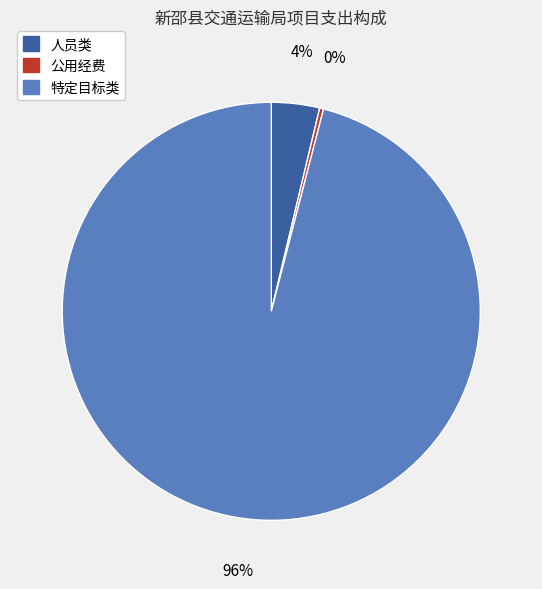

Is 人员类 the majority of the pie?

No